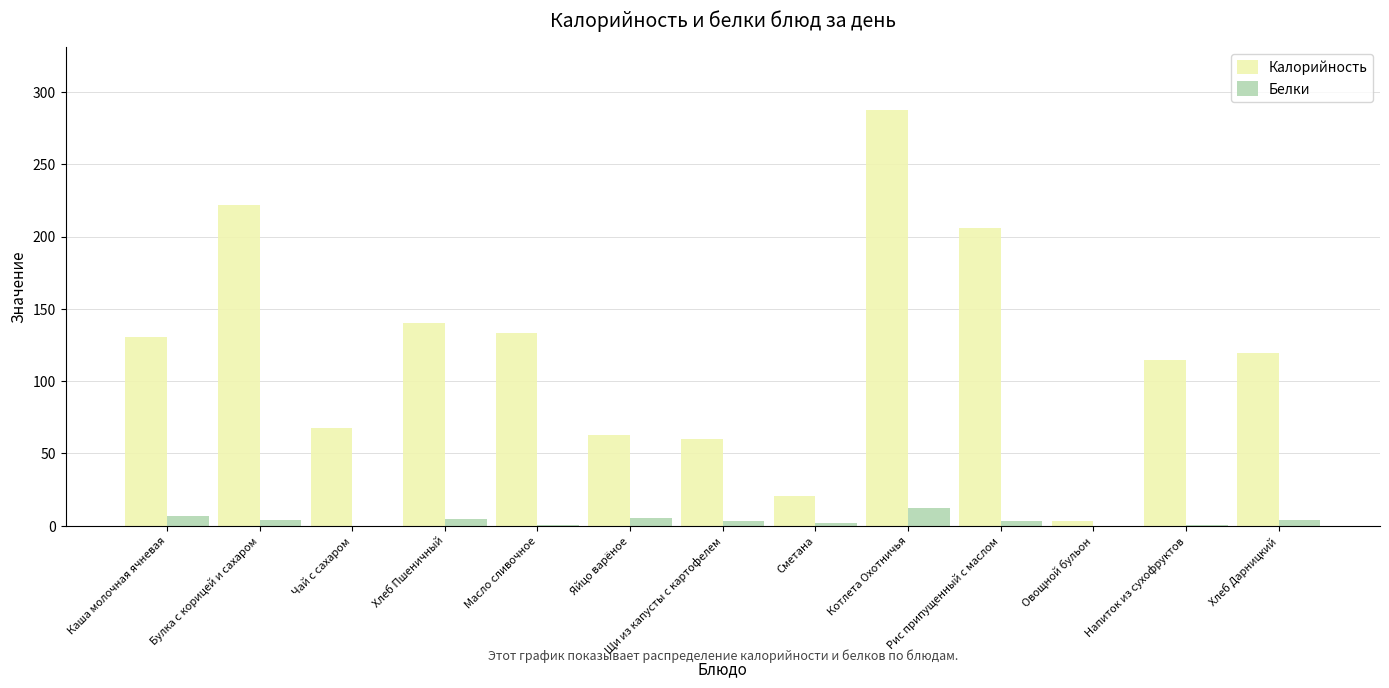

At which label is Калорийность closest to 145?

Хлеб Пшеничный